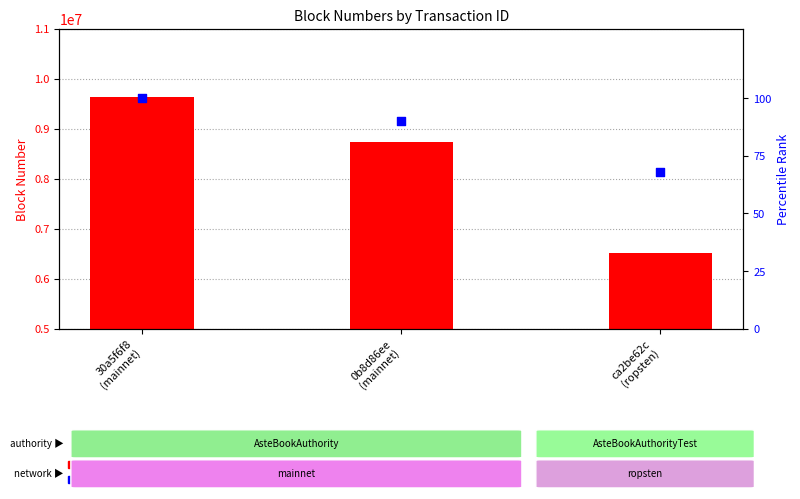

Which series contains the lowest Y value?

Percentile rank within sample